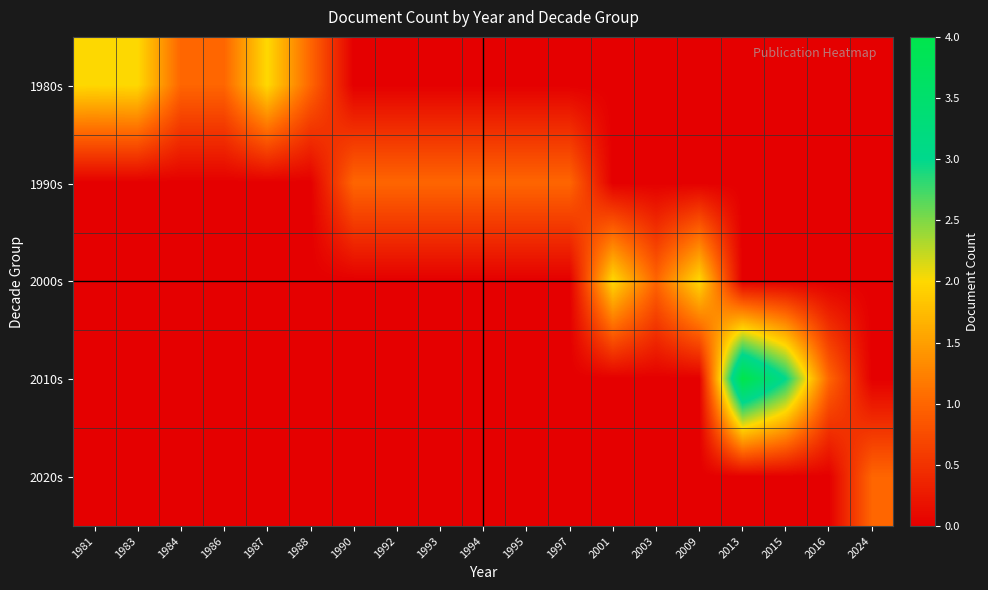

List the series in order of their peak value, lowest first.

1990s, 2020s, 1980s, 2000s, 2010s